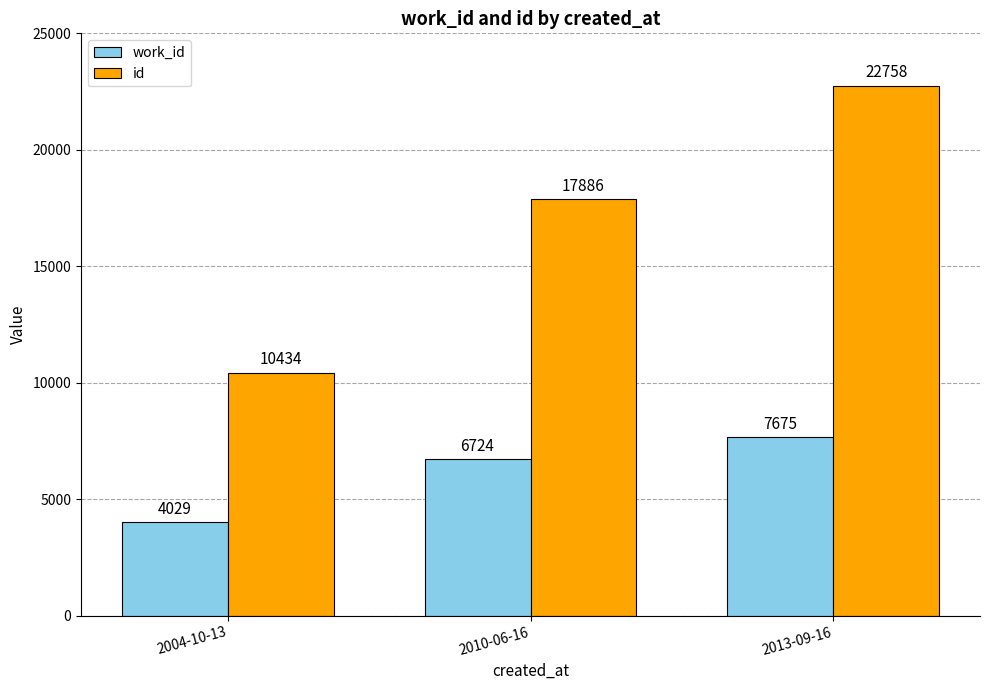

Count the number of categories in the chart.

3